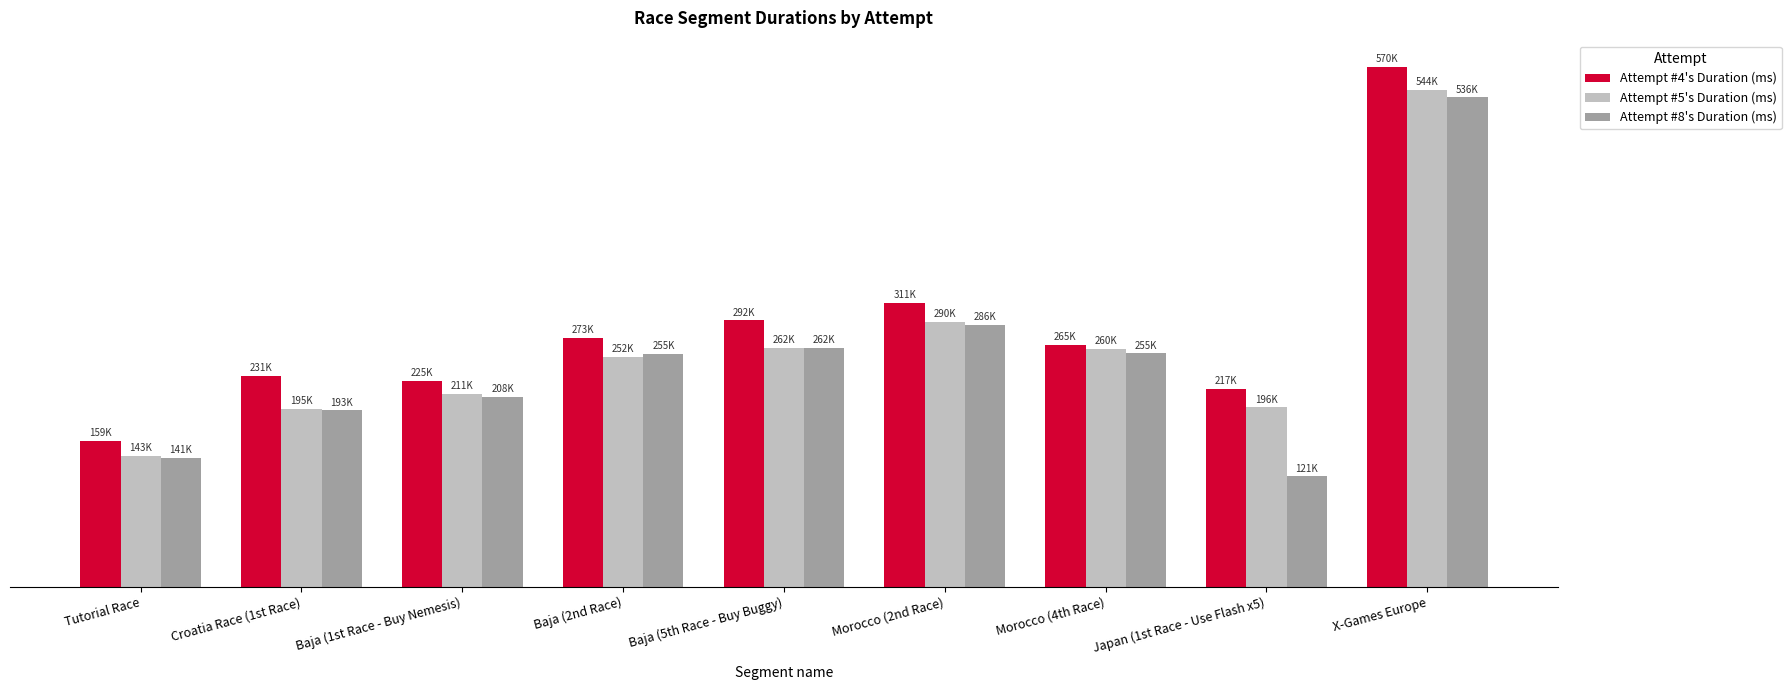

What are all the series names shown in the legend?

Attempt #4's Duration (ms), Attempt #5's Duration (ms), Attempt #8's Duration (ms)